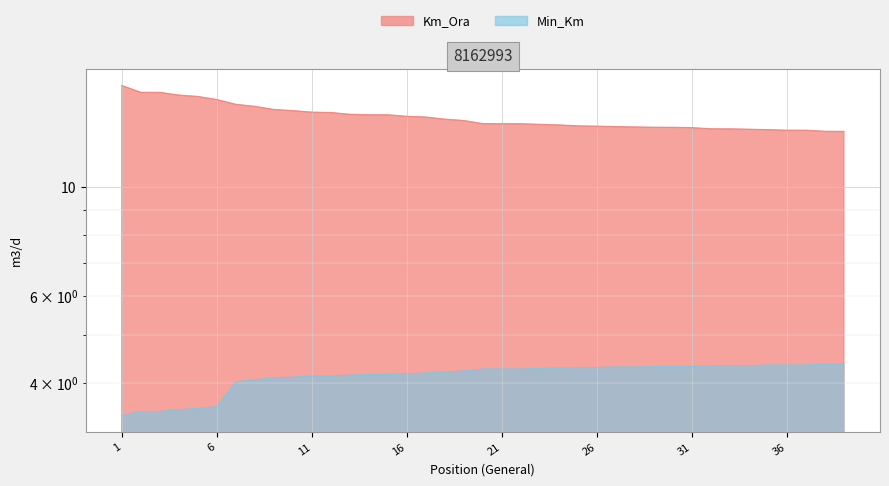

Rank the categories by Min_Km value from lowest to highest.

1, 2, 3, 4, 5, 6, 7, 8, 9, 10, 11, 12, 13, 14, 15, 16, 17, 18, 19, 20, 21, 22, 23, 24, 25, 26, 27, 28, 29, 30, 31, 32, 33, 34, 35, 36, 37, 38, 39